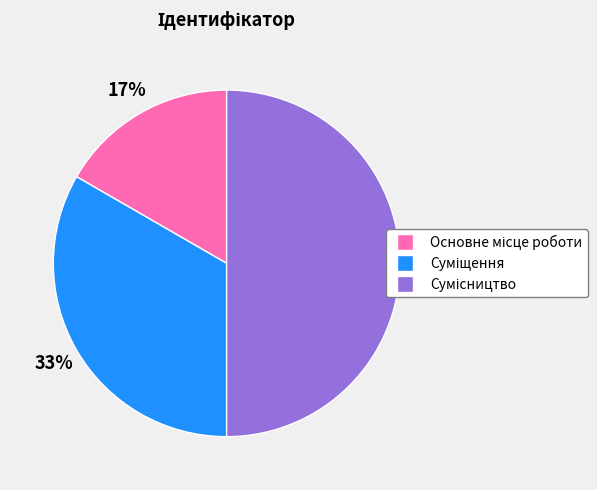

To the nearest percent, what is the average slice percentage?

33%